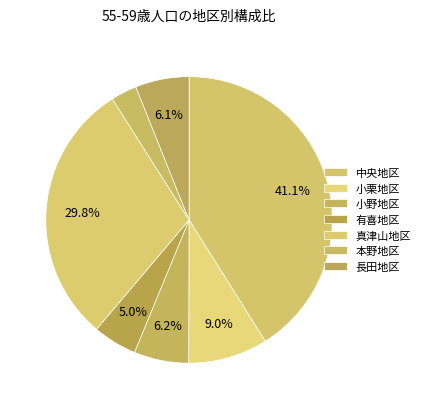

Count the number of slices in the pie.

7